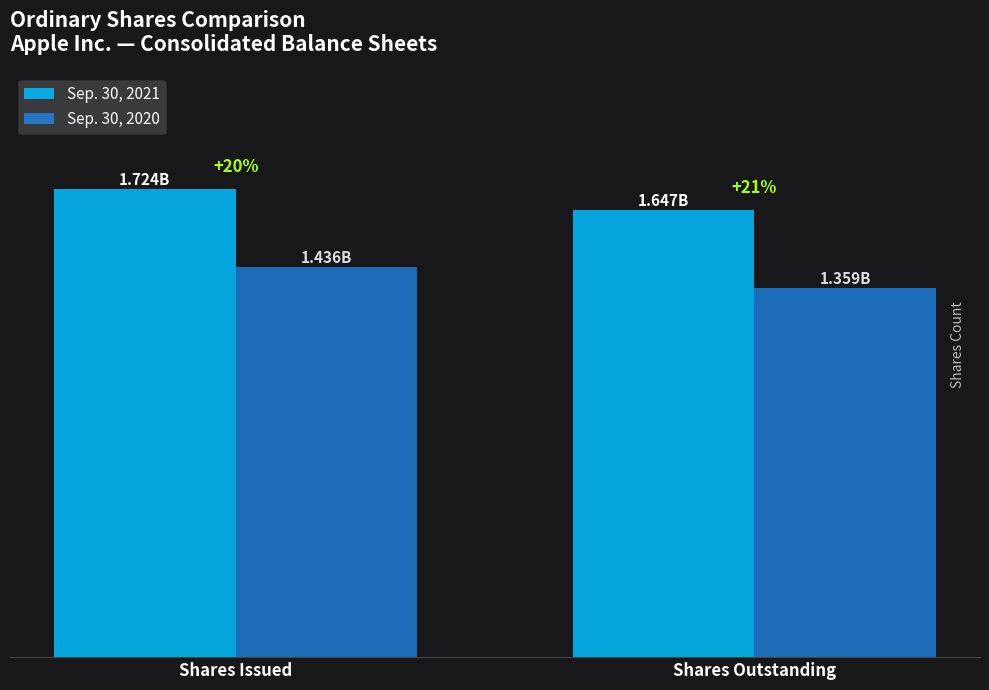

At which category does the chart reach its minimum across all series?

Shares Outstanding